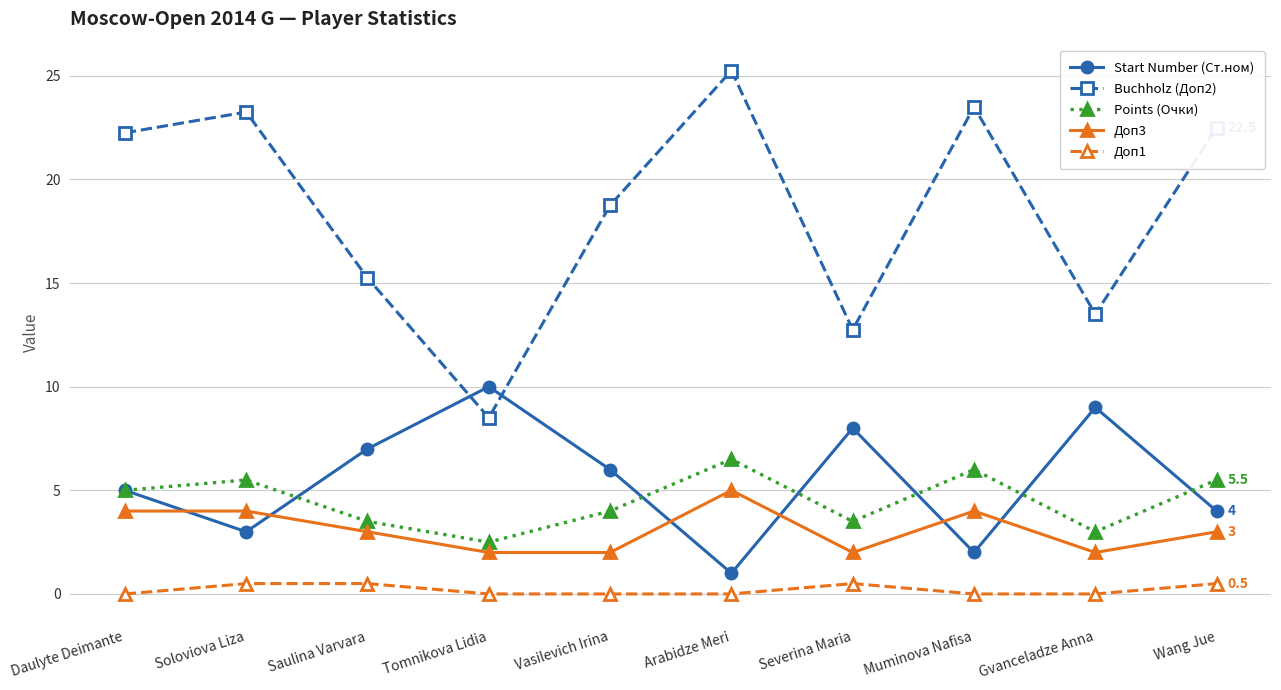

At how many categories does at least one series exceed 0?

10